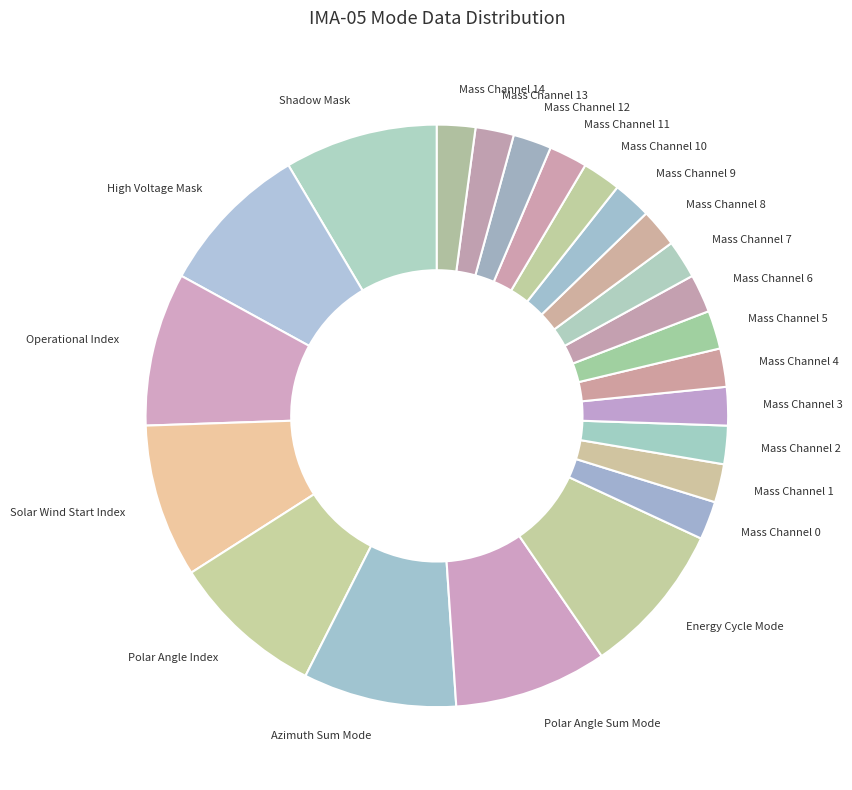

Is there a majority slice in this chart?

No